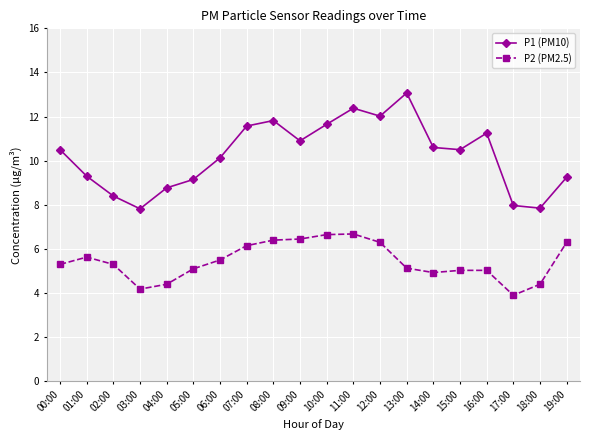

What is the label of the 19th point from the left?

18:00